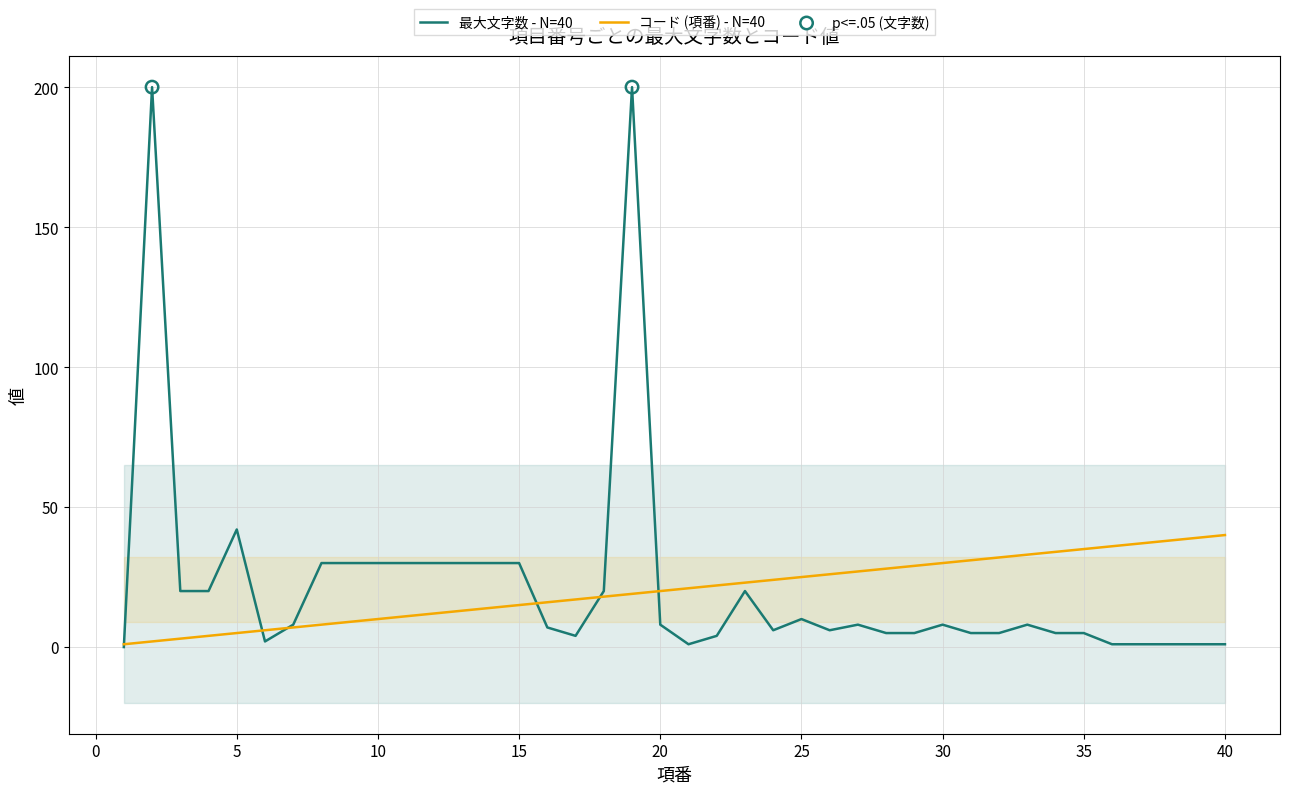

Which series contains the highest Y value?

最大文字数